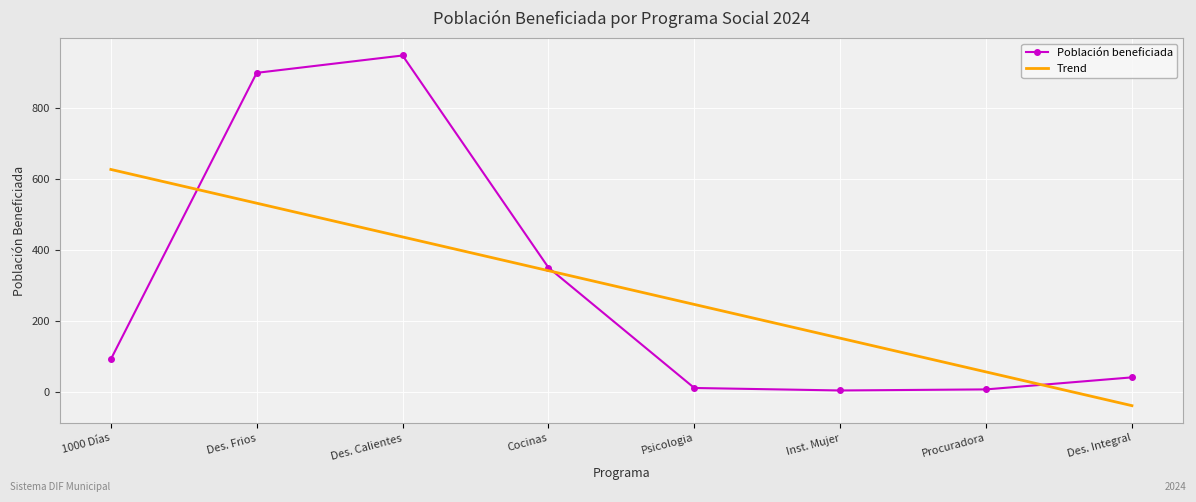

In Población beneficiada, how many points are higher than both neighbors (excluding endpoints)?

1